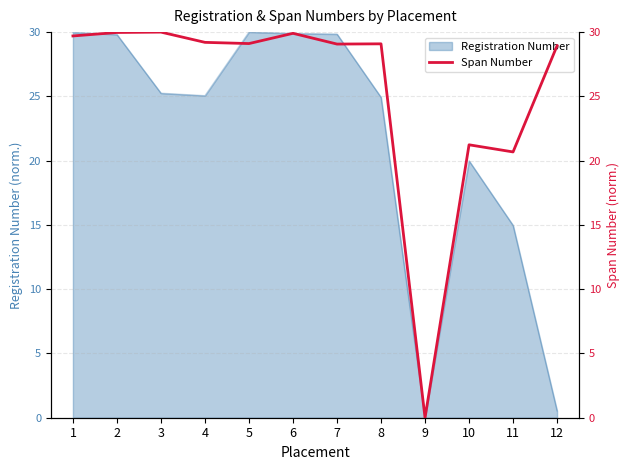

How many lines are shown in the chart?

1